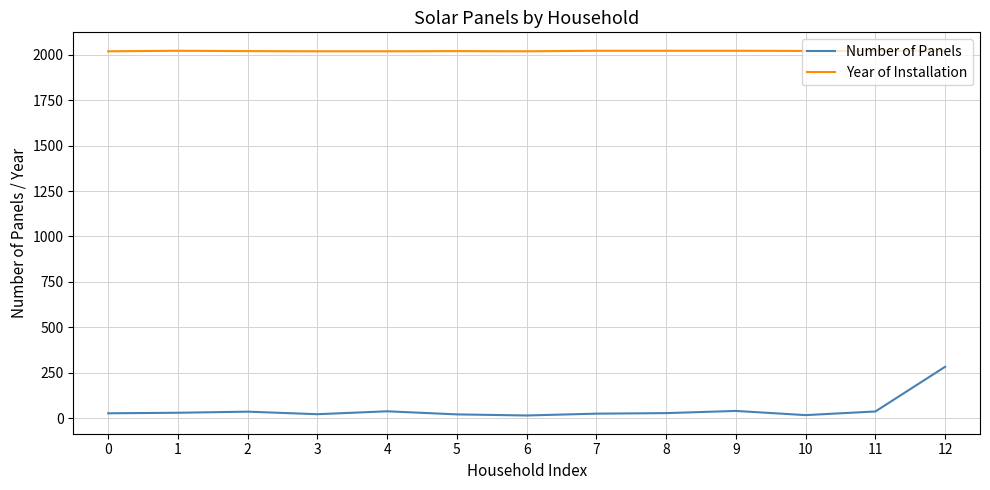

What is the maximum value for Number of Panels?

283